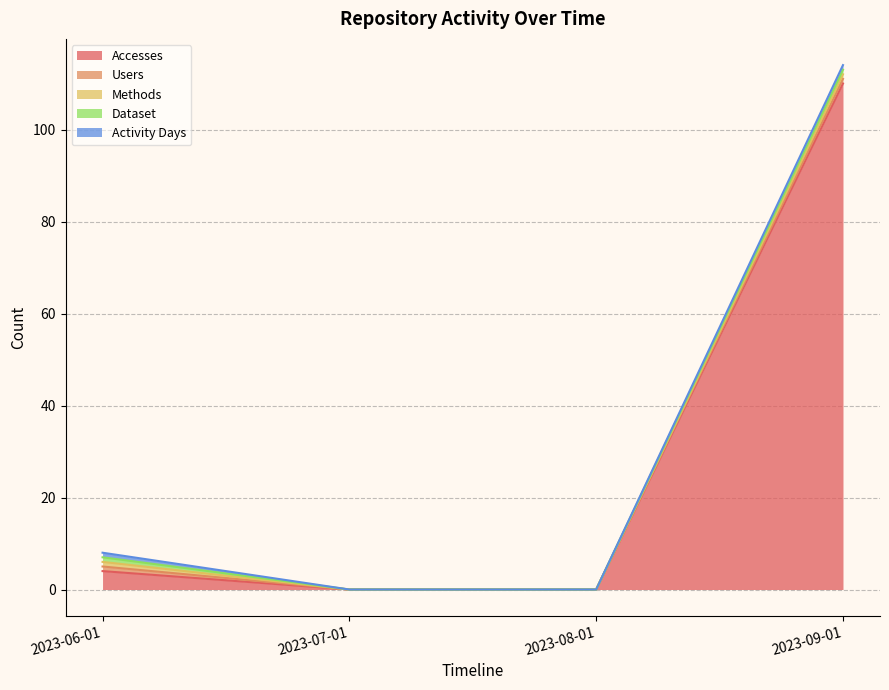

What is the label of the 1st point from the left?

2023-06-01